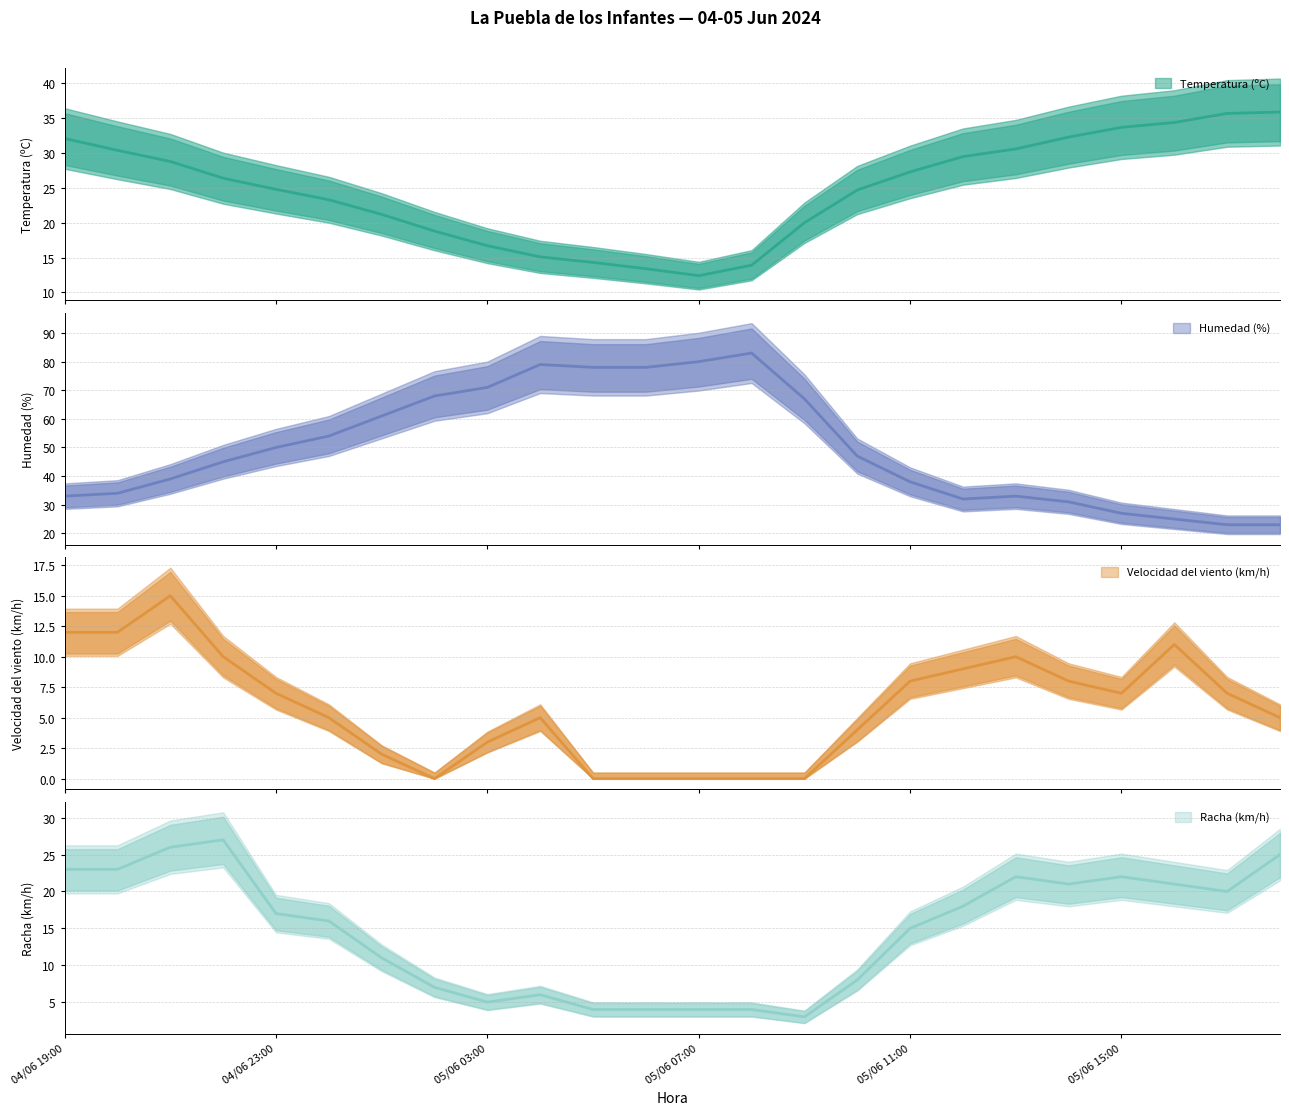

The Temperatura (ºC) series shows 16.7 at 05/06 03:00. True or false?

True